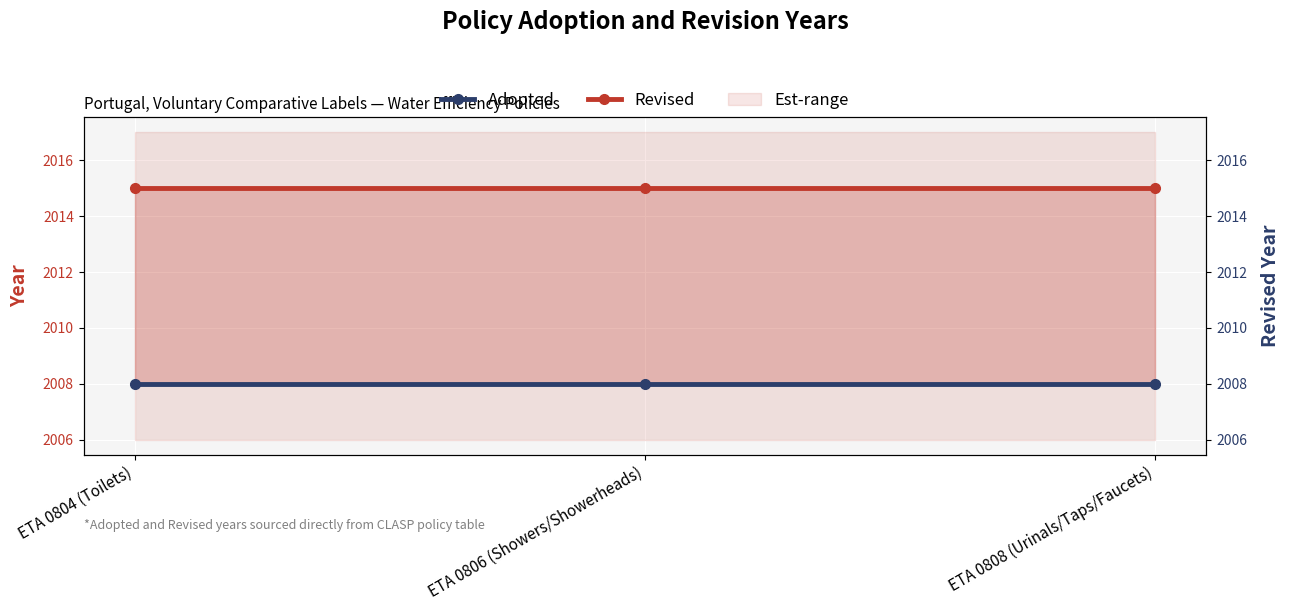

What is the lowest value of the Revised series?

2015